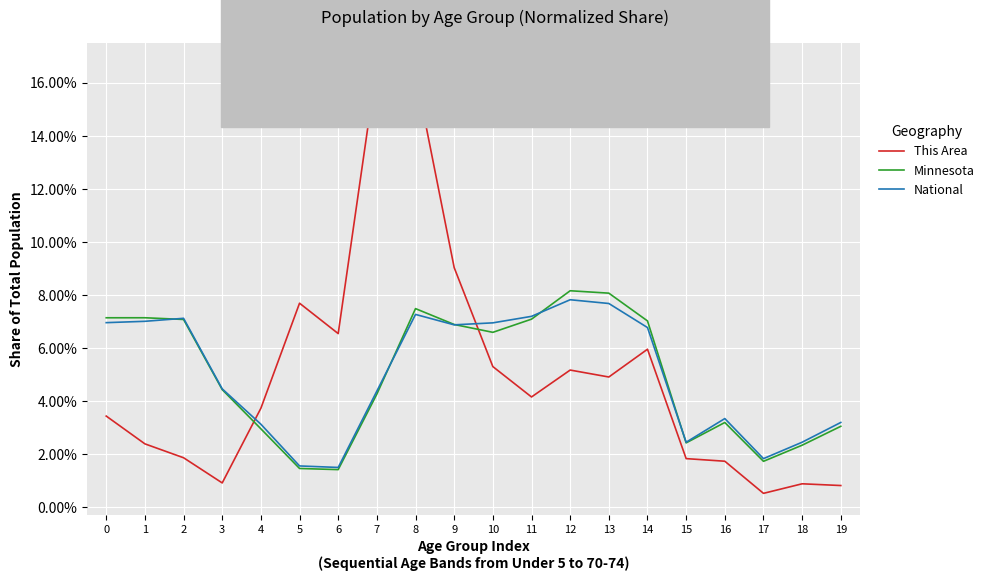

At 1, list the series in order from smallest to largest.

This Area, National, Minnesota